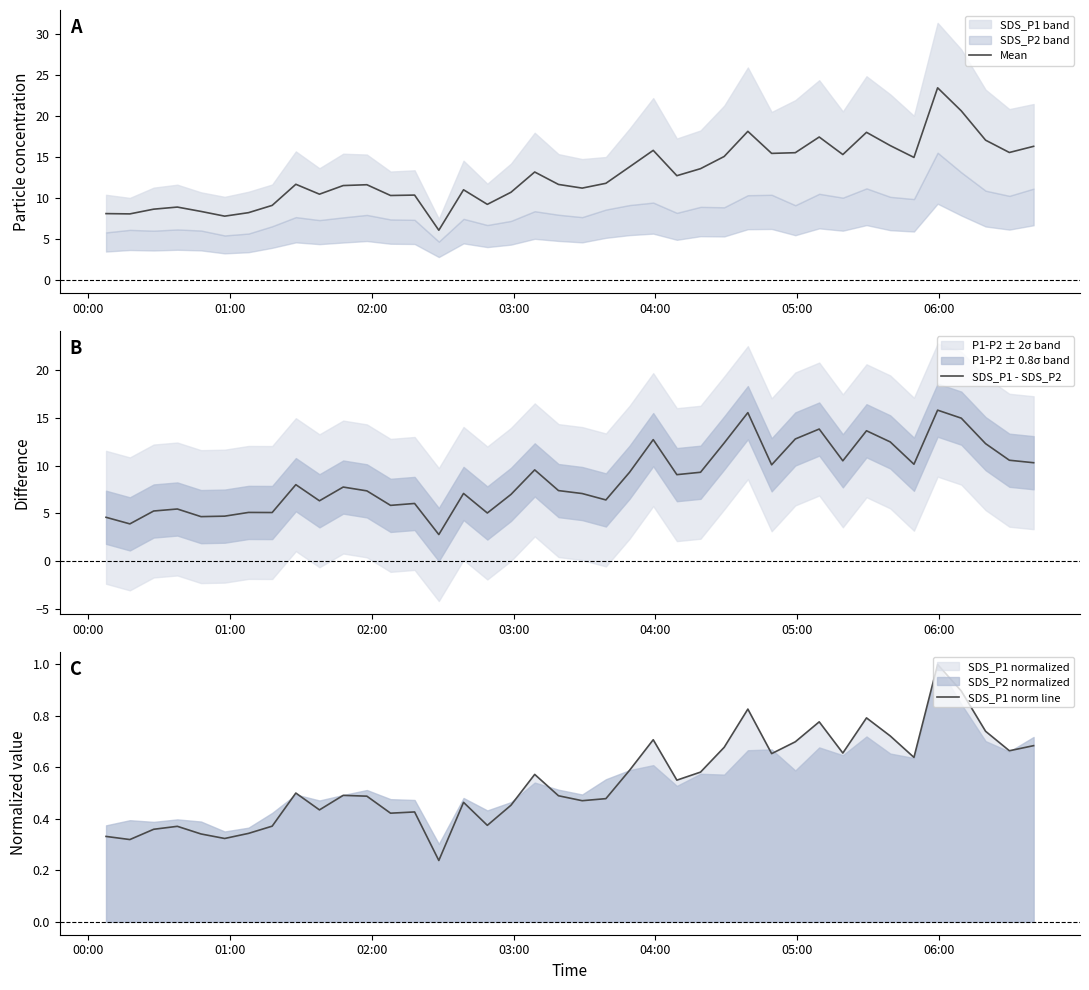

What is the difference between the maximum and second lowest values in the Mean series?

15.6